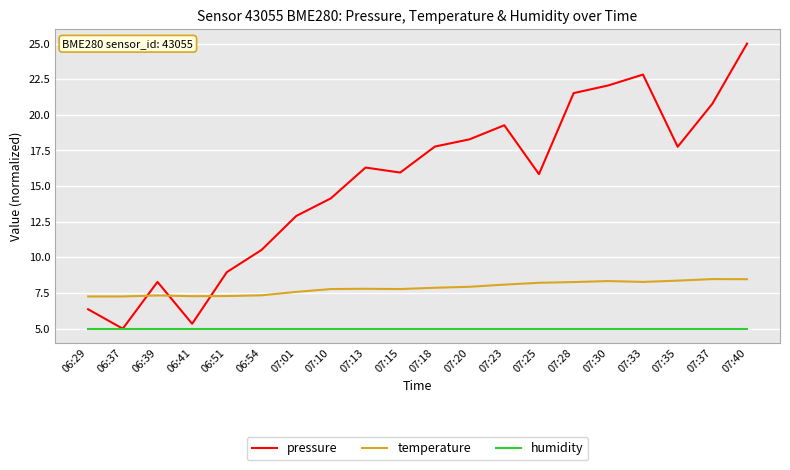

True or false: temperature and pressure cross at least once.

True